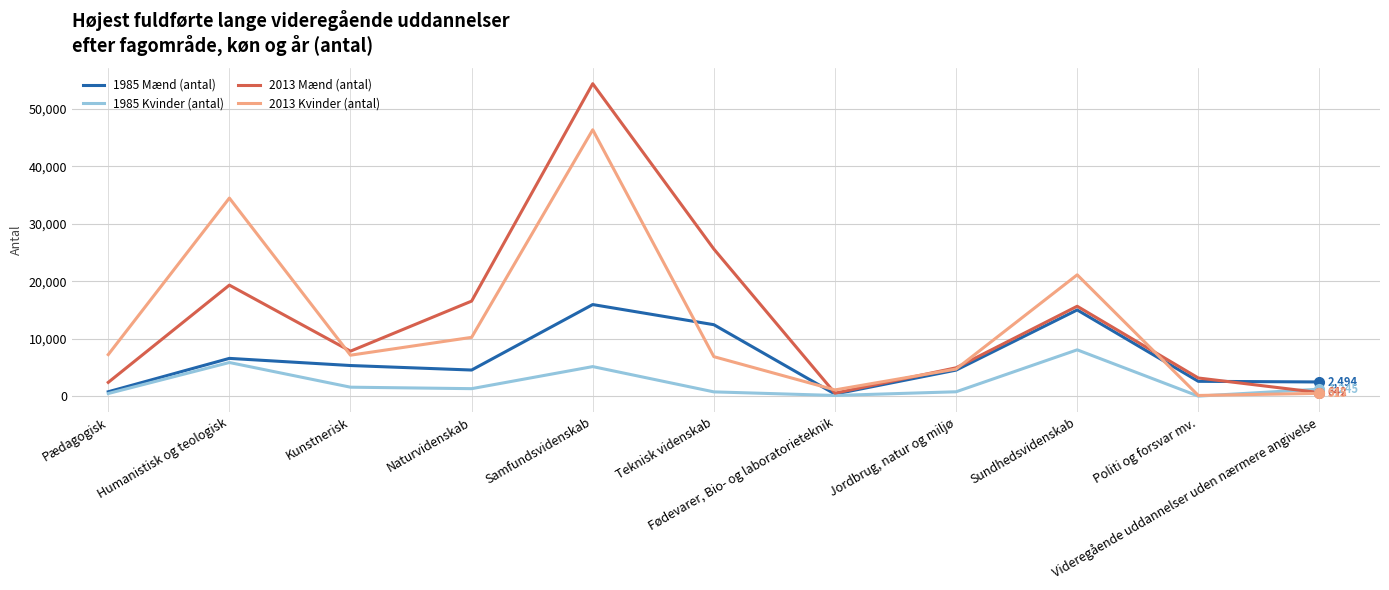

After their last crossing, which series has the higher values: 1985 Mænd (antal) or 2013 Kvinder (antal)?

1985 Mænd (antal)